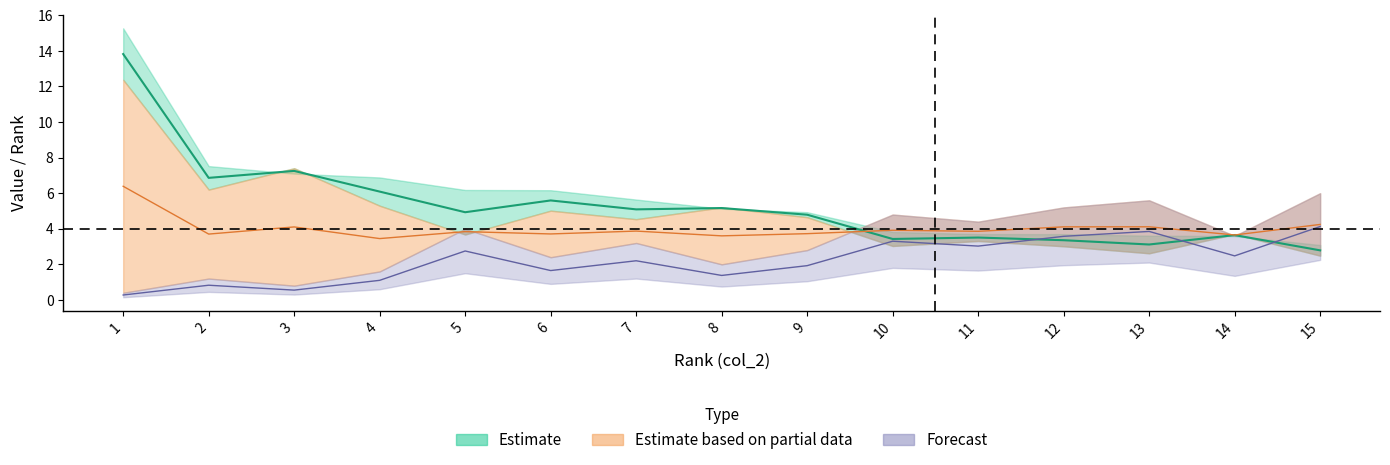

Which category has the highest value across all series?

1